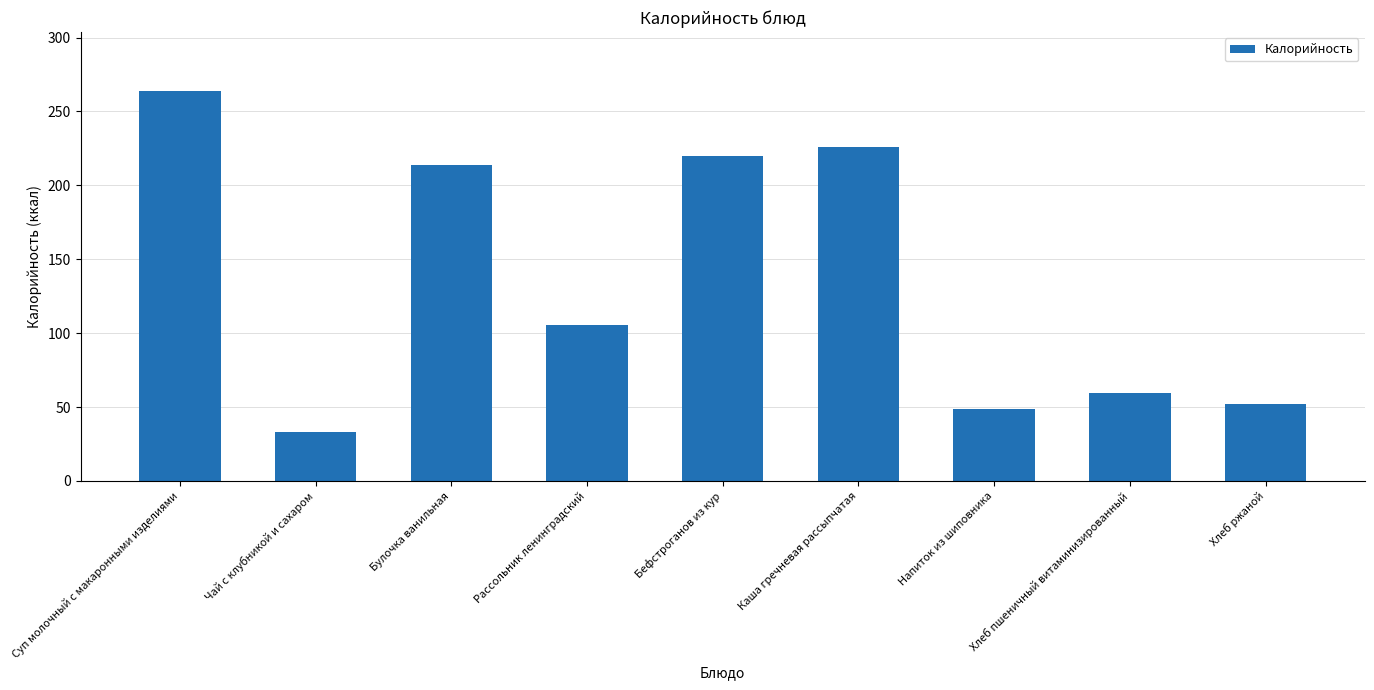

Which label corresponds to the smallest value in the chart?

Чай с клубникой и сахаром